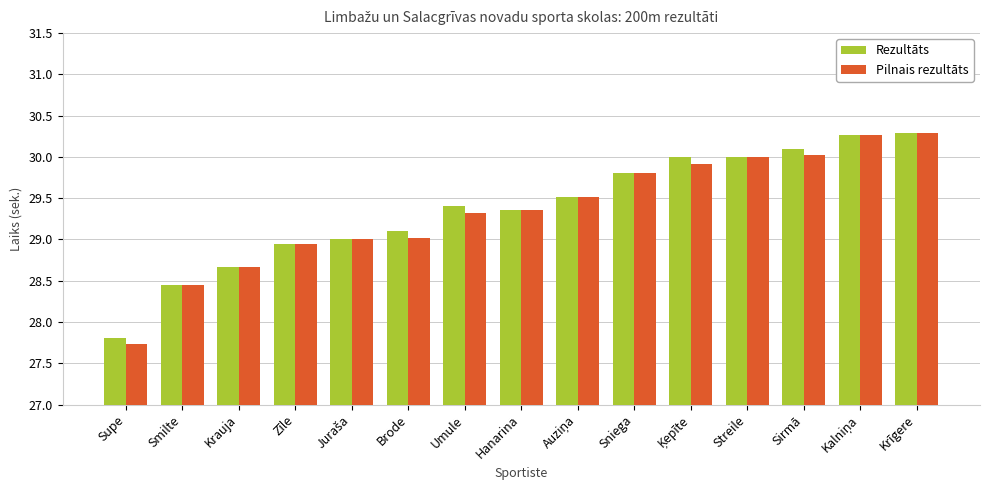

What is the sum of all Rezultāts values?

440.7